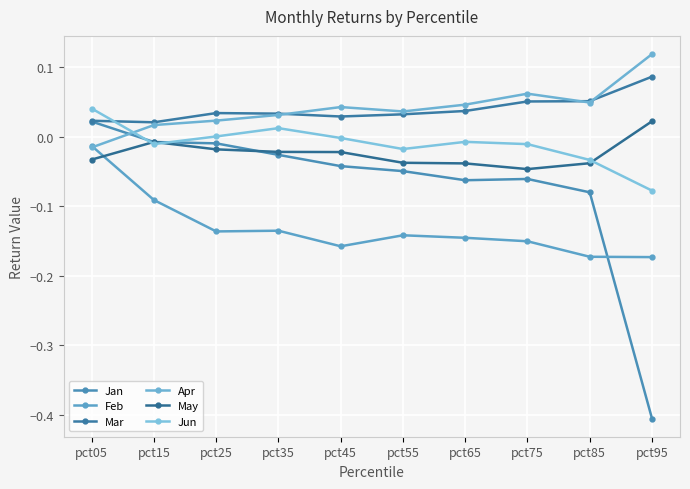

Reading left to right, what are all the values shown in this chart?

Jan: 0.0	-0.0	-0.0	-0.0	-0.0	-0.0	-0.1	-0.1	-0.1	-0.4
Feb: -0.0	-0.1	-0.1	-0.1	-0.2	-0.1	-0.1	-0.2	-0.2	-0.2
Mar: 0.0	0.0	0.0	0.0	0.0	0.0	0.0	0.1	0.1	0.1
Apr: -0.0	0.0	0.0	0.0	0.0	0.0	0.0	0.1	0.0	0.1
May: -0.0	-0.0	-0.0	-0.0	-0.0	-0.0	-0.0	-0.0	-0.0	0.0
Jun: 0.0	-0.0	0.0	0.0	-0.0	-0.0	-0.0	-0.0	-0.0	-0.1